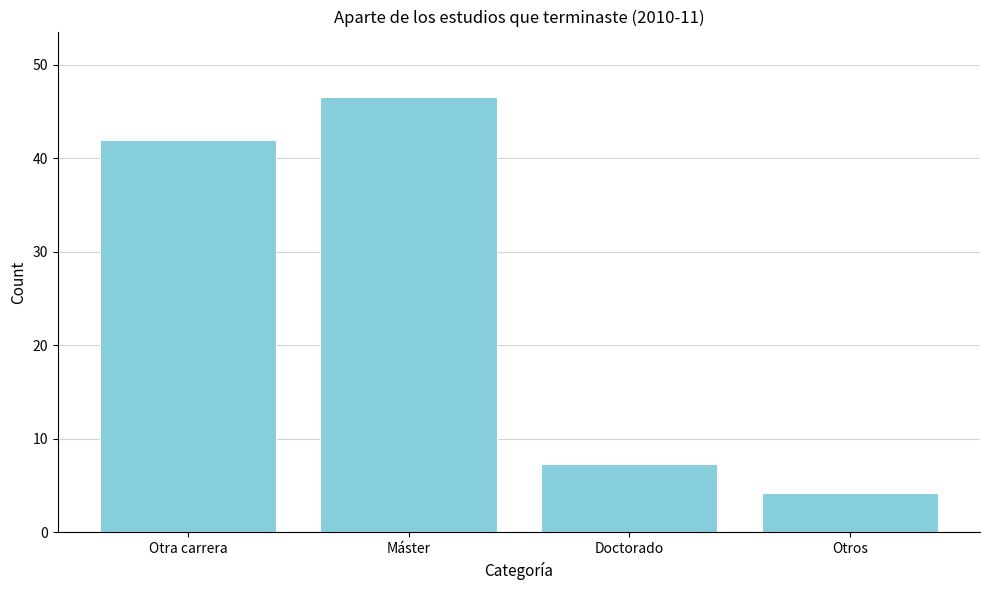

Reading left to right, list all the values displayed in this chart.

Otra carrera=41.9	Máster=46.5	Doctorado=7.3	Otros=4.2